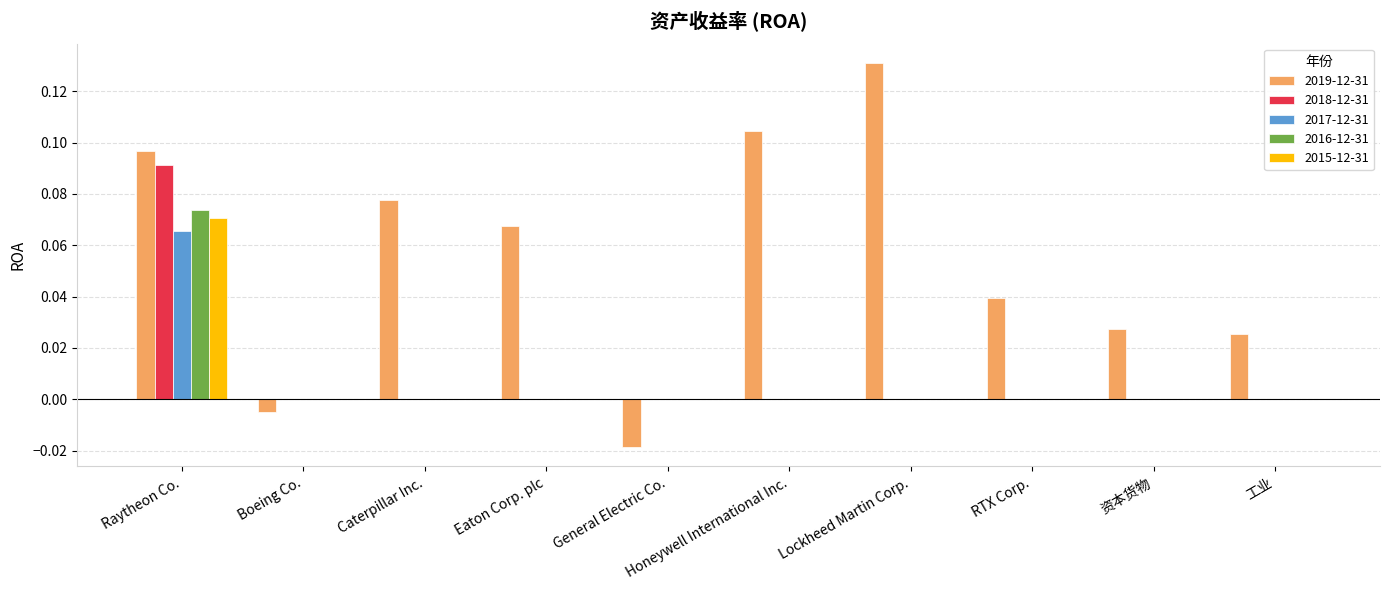

The 2017-12-31 series shows 0.0 at Boeing Co.. True or false?

True